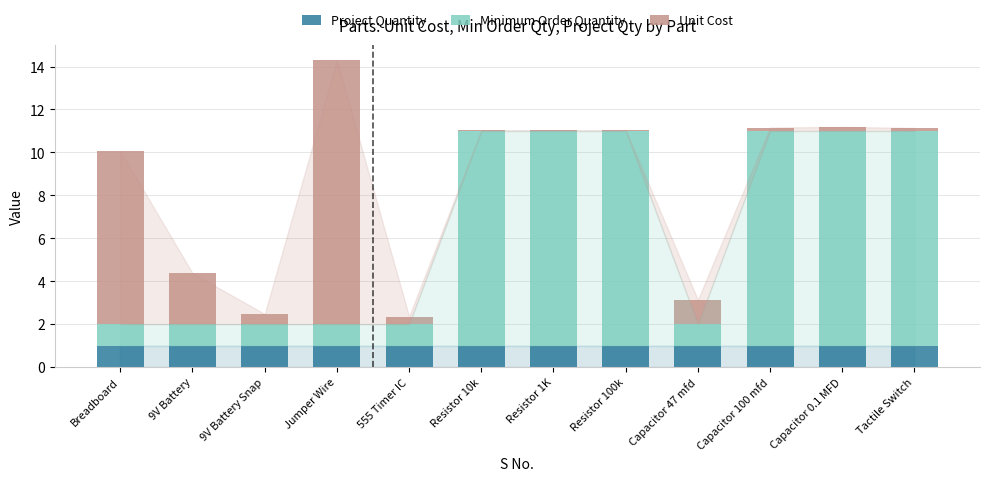

At which category is the sum across all series the highest?

Jumper Wire